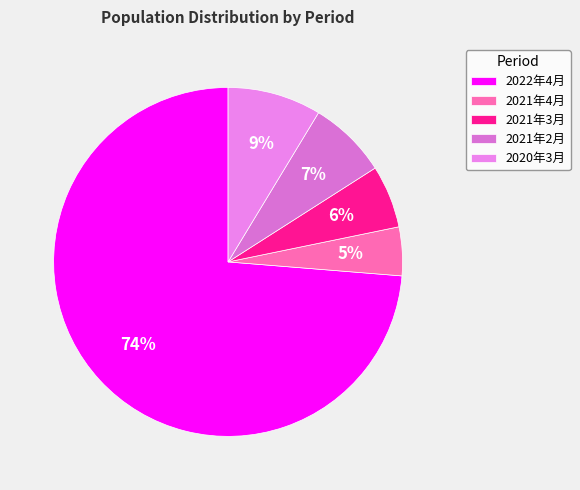

How many slices are in this pie chart?

5